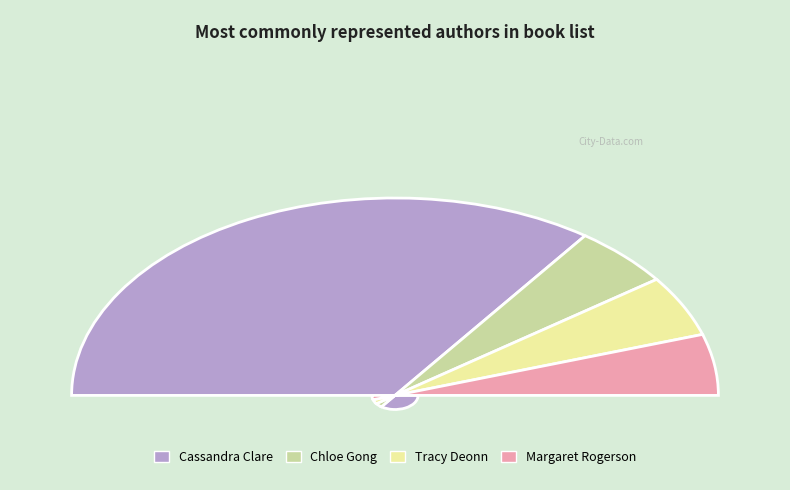

What is the ratio of the value at Margaret Rogerson to the value at Cassandra Clare?

0.1